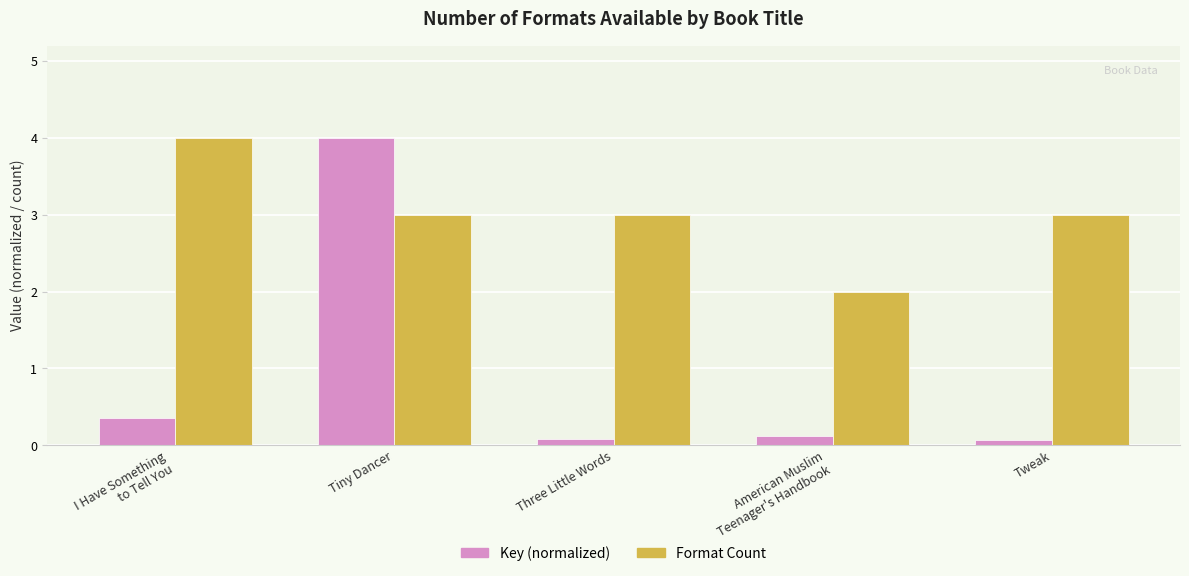

Rank the series at Three Little Words from lowest to highest value.

Key (normalized), Format Count